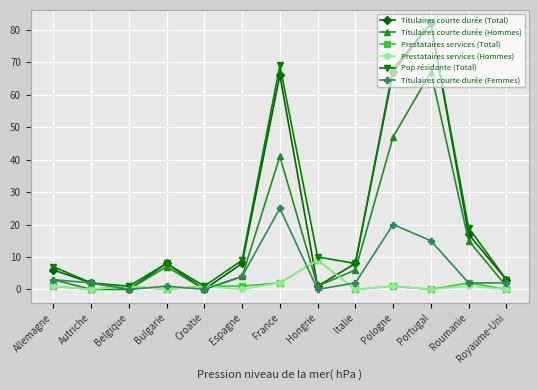

How many values in the Prestataires services (Hommes) series are below 1?

6